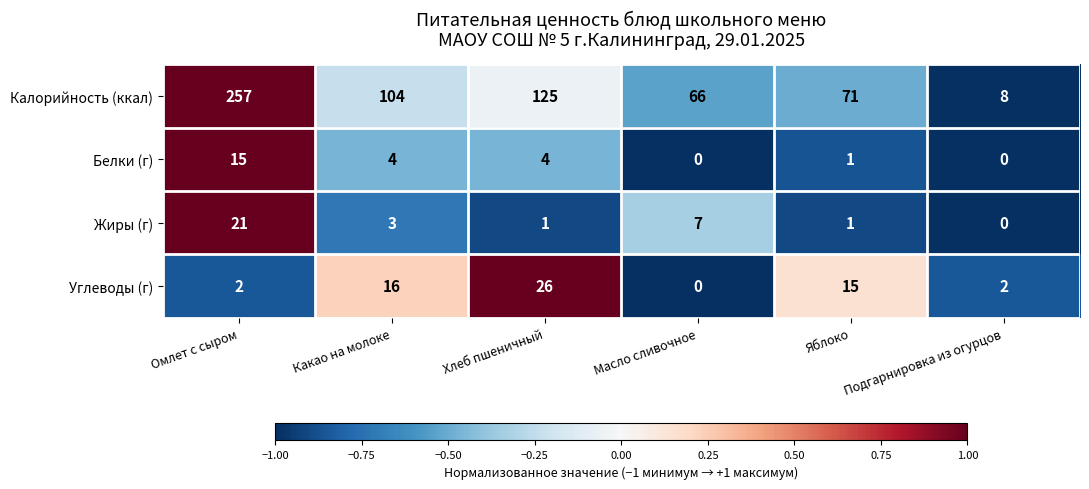

Which series has the widest spread of values?

Калорийность (ккал)